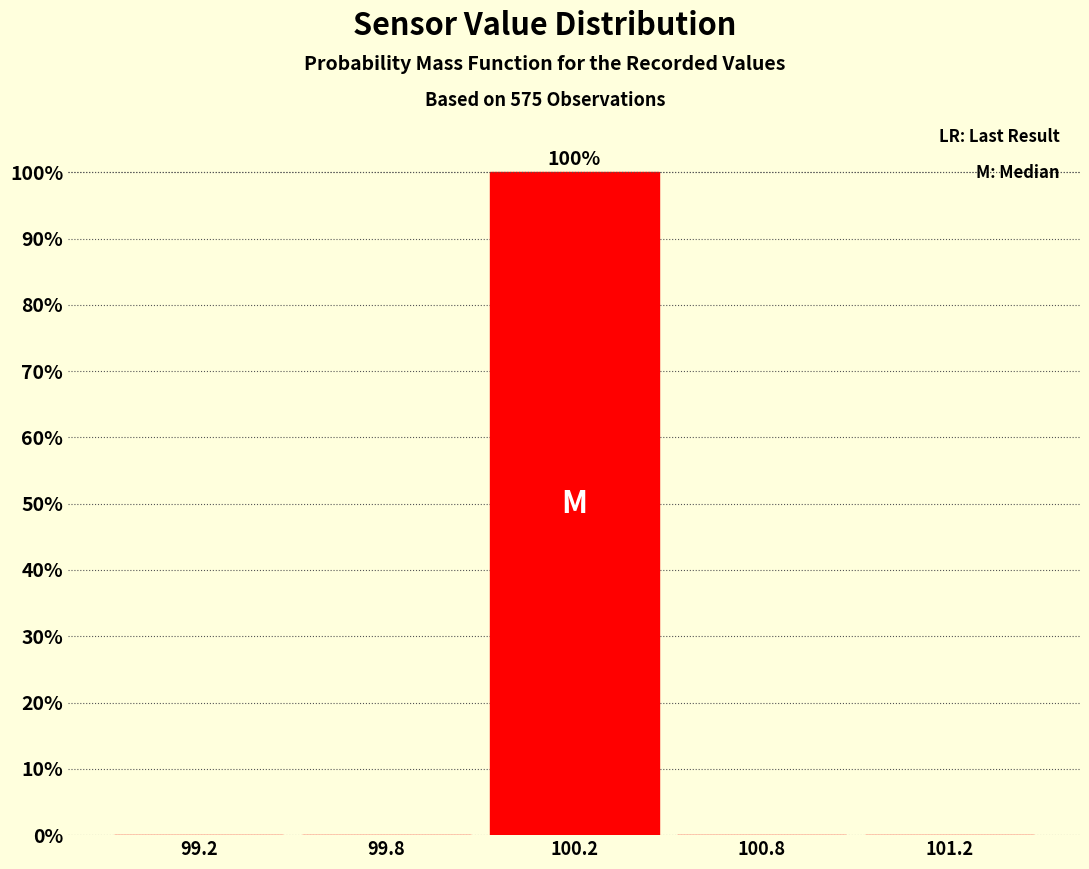

Reading left to right, extract all data points from this chart.

99.2=0	99.8=0	100.2=100	100.8=0	101.2=0